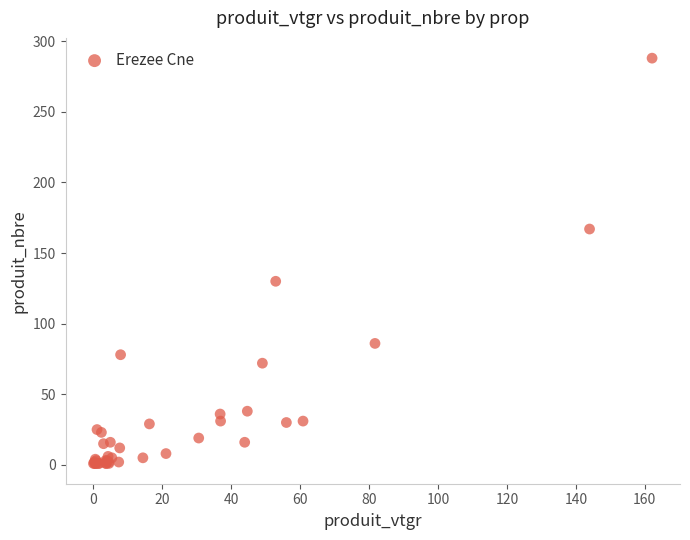

What Y value in the scatter plot is closest to 144?

130